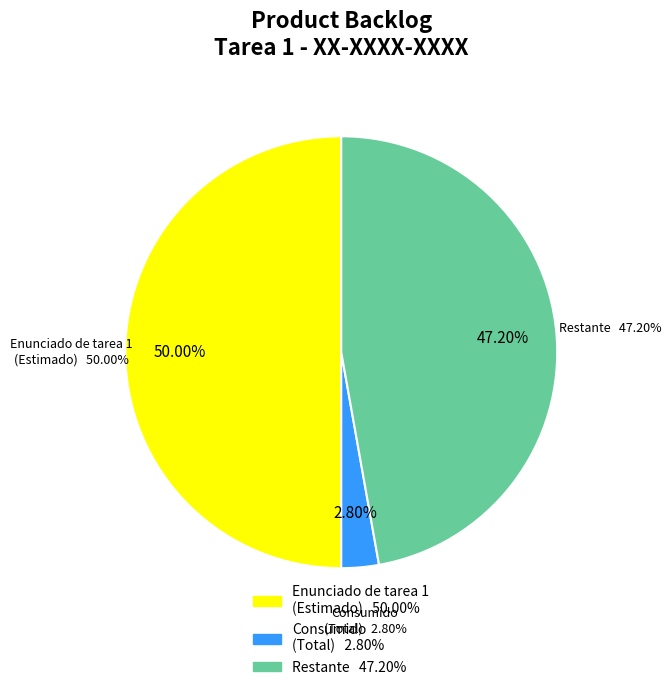

Count the number of slices in the pie.

4